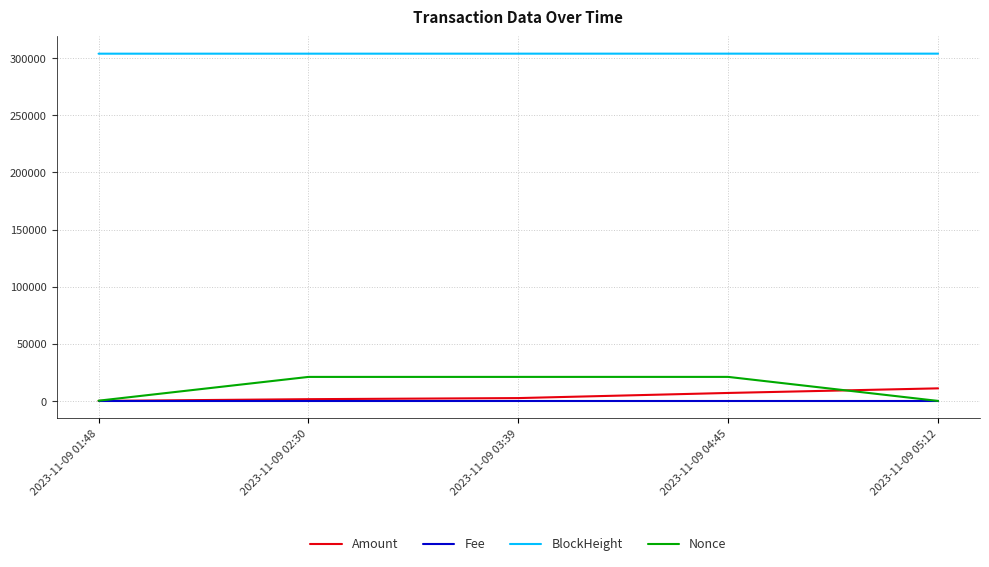

Which series has the widest spread of values?

Nonce